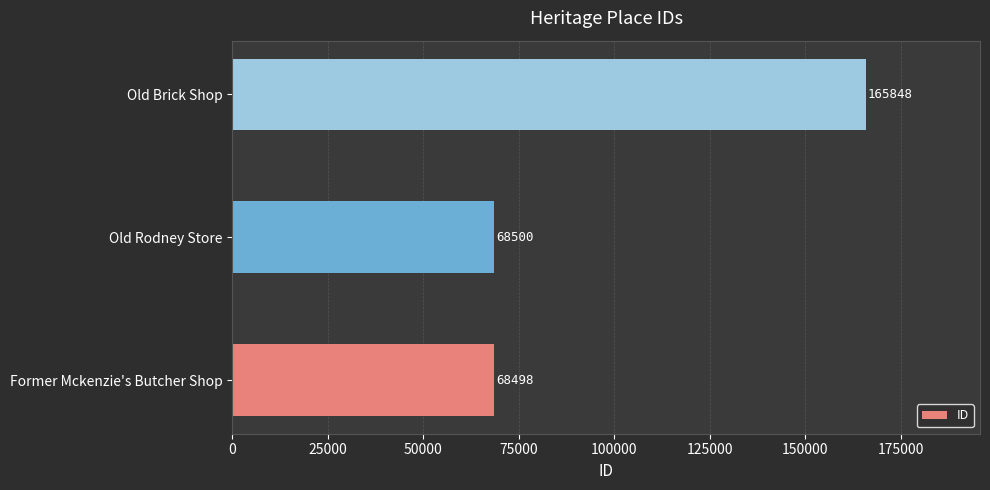

Count the number of categories in the chart.

3